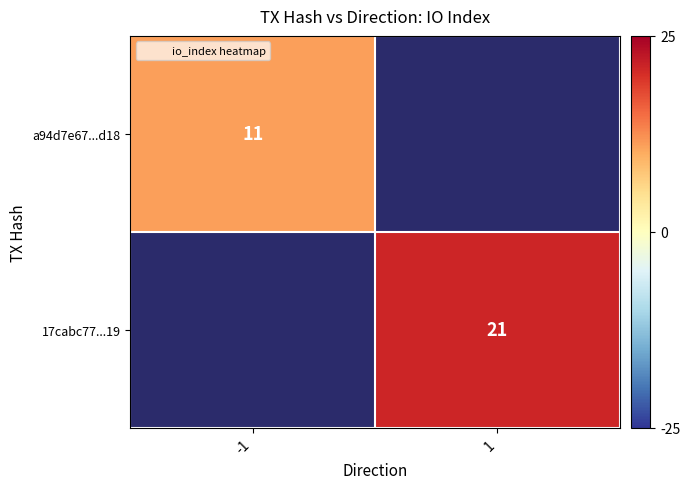

True or false: 17cabc77...19 has a value of 21.0 at 1.

True